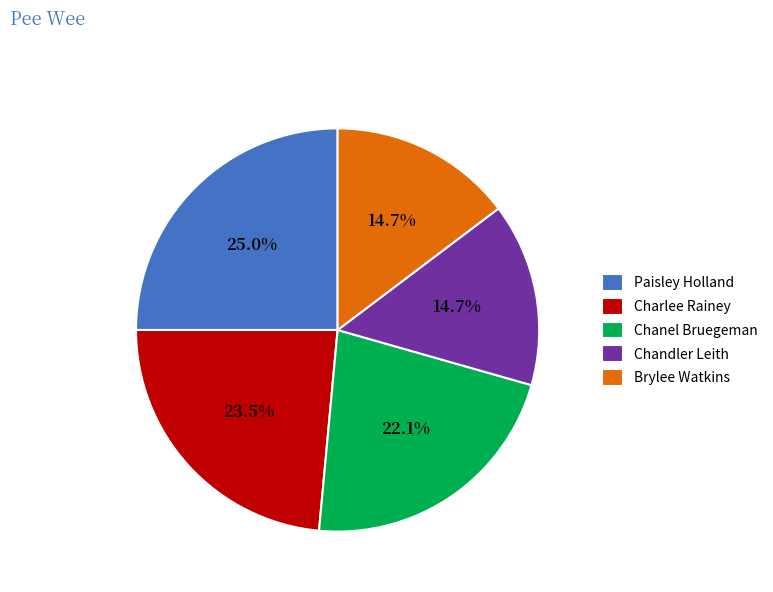

What percentage is the Paisley Holland slice, to the nearest percent?

25%